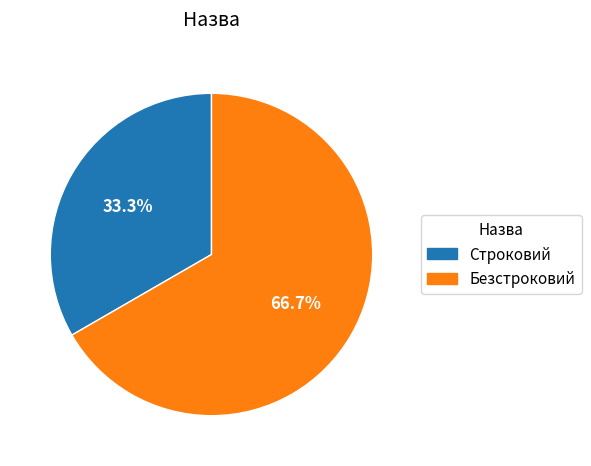

Is the sum of Безстроковий and Строковий greater than half?

Yes